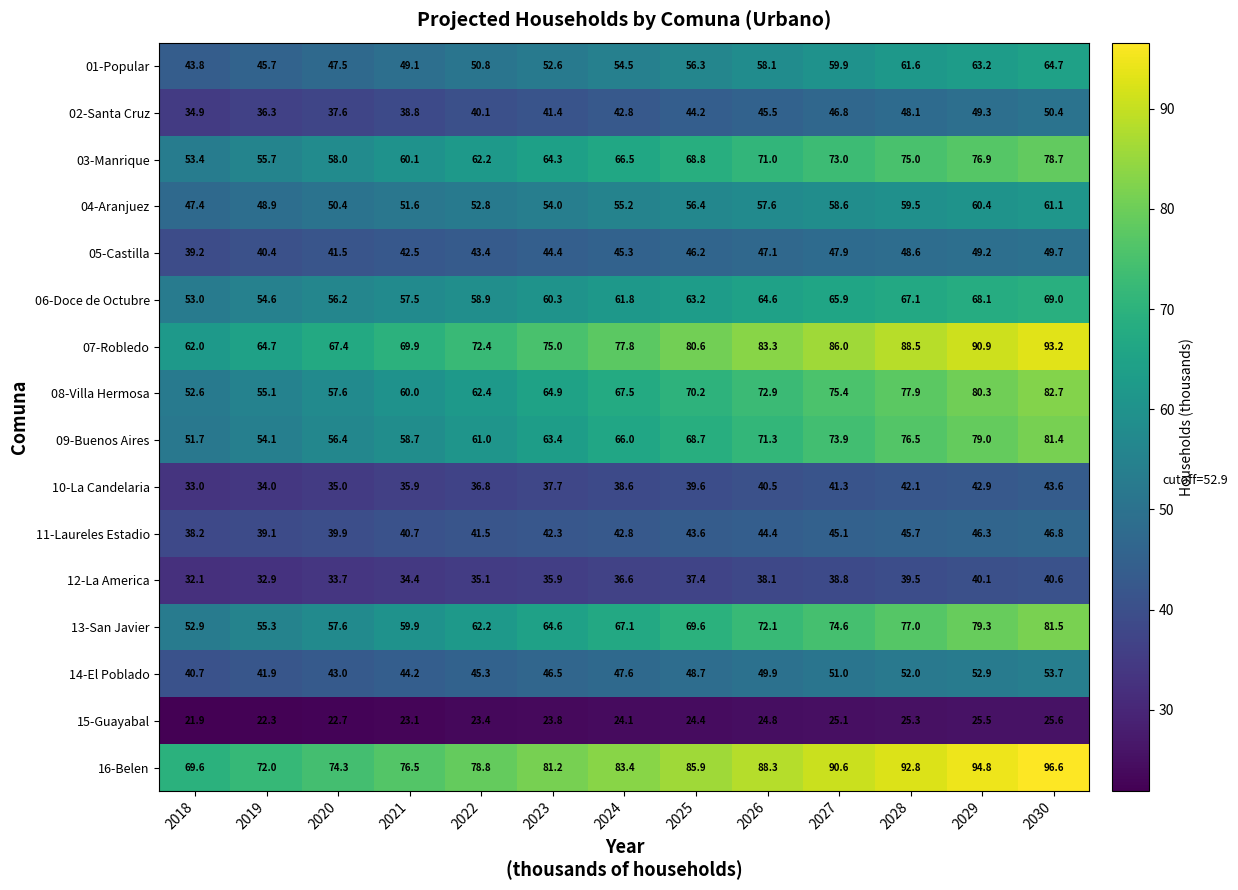

Rank the series at 2030 from highest to lowest value.

16-Belen, 07-Robledo, 08-Villa Hermosa, 13-San Javier, 09-Buenos Aires, 03-Manrique, 06-Doce de Octubre, 01-Popular, 04-Aranjuez, 14-El Poblado, 02-Santa Cruz, 05-Castilla, 11-Laureles Estadio, 10-La Candelaria, 12-La America, 15-Guayabal